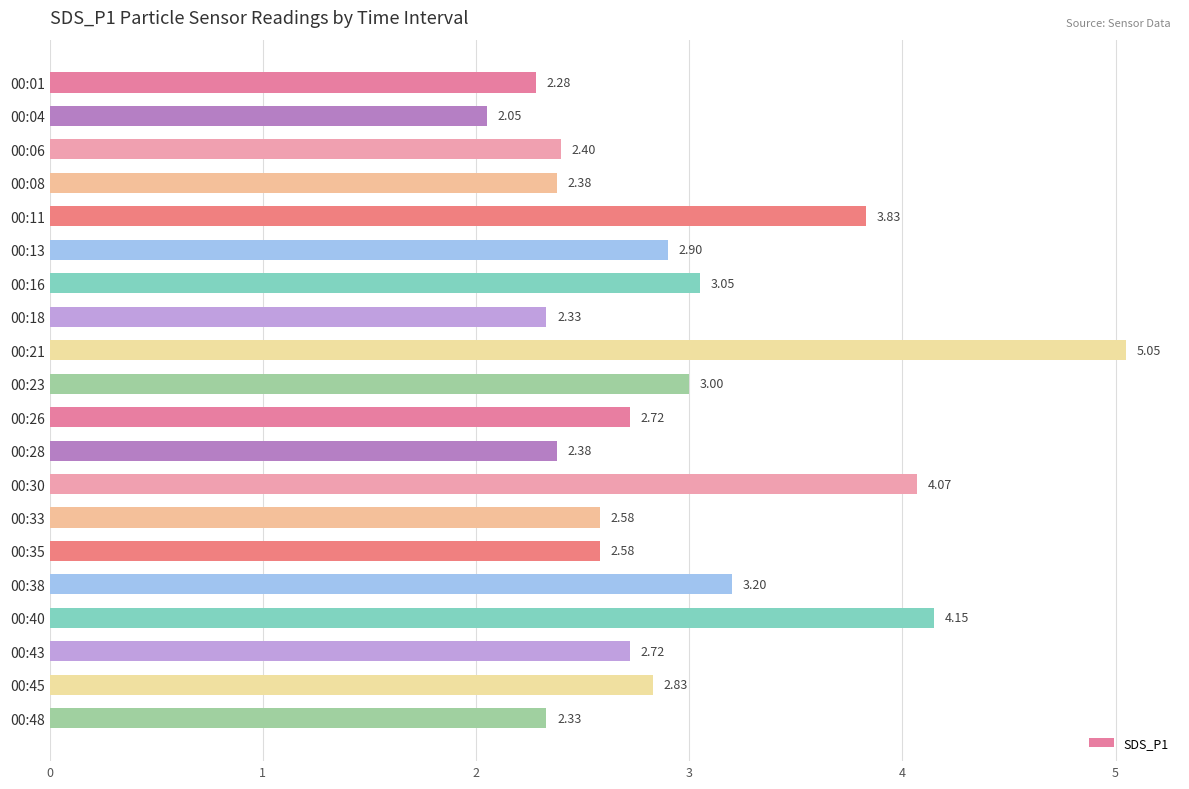

What is the change in value from 00:33 to 00:43?

+0.1